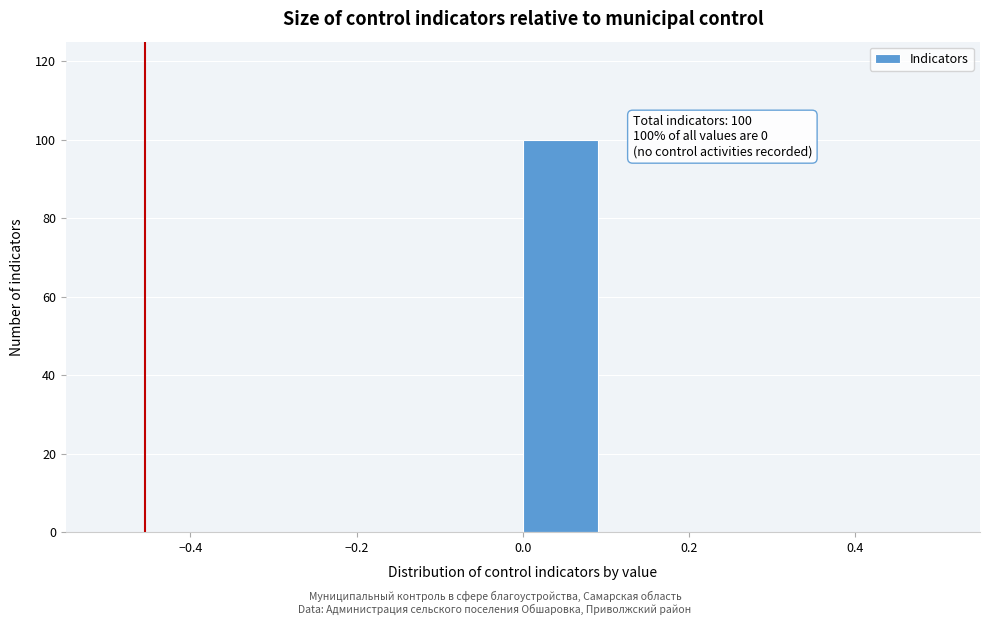

Over which range of the x-axis is the bar tallest?

0.0 to 0.1